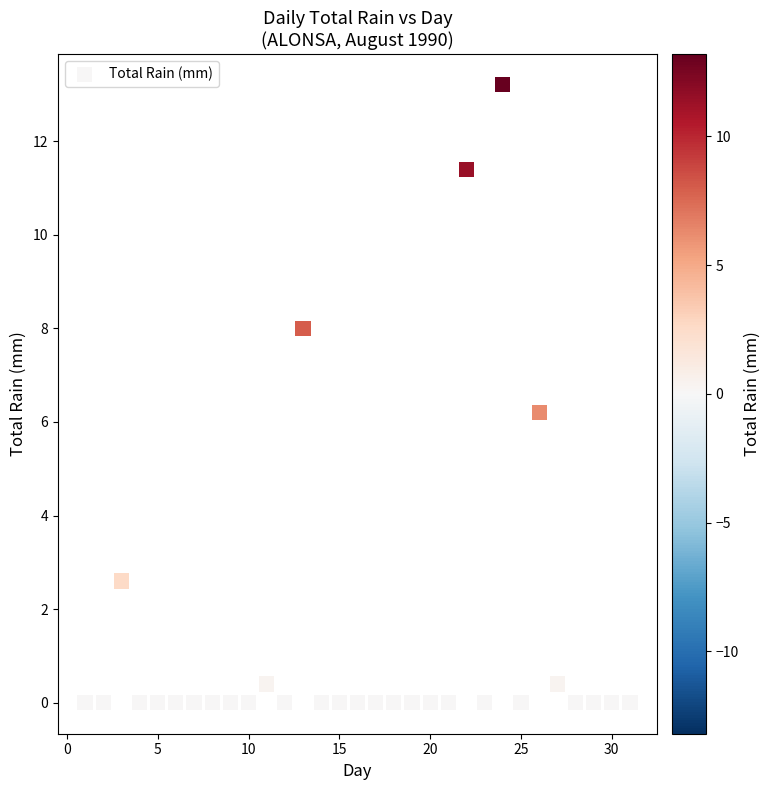

What is the range of X values (max minus min)?

30.0